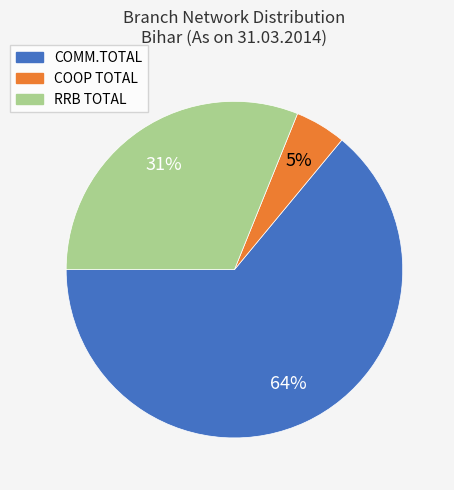

To the nearest percent, what percentage of the pie is COMM.TOTAL?

64%